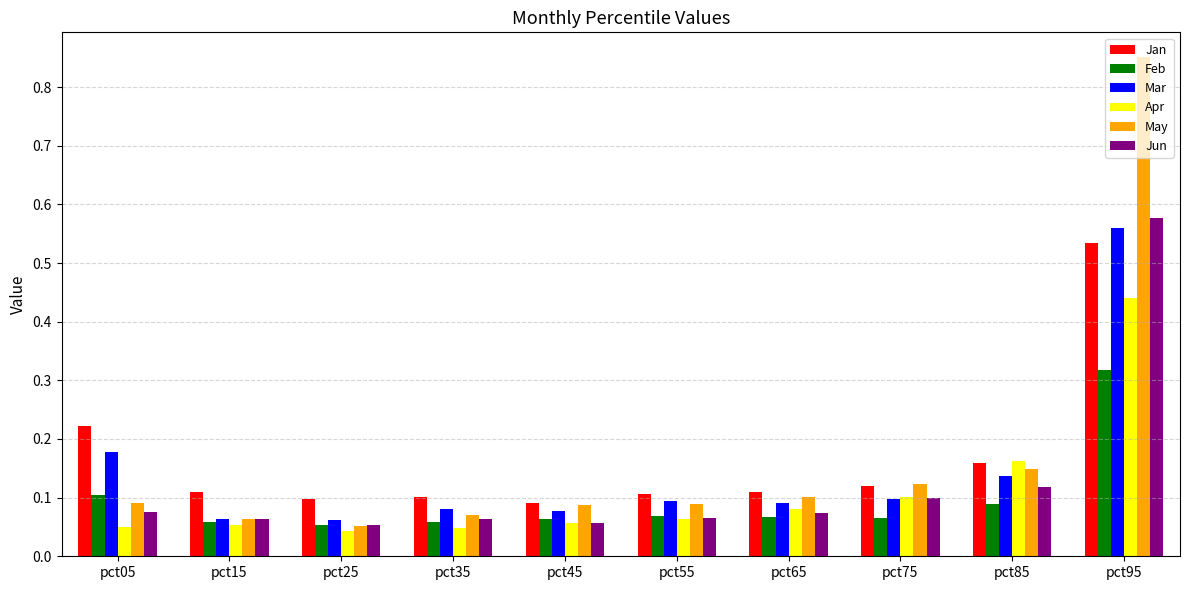

What are all the series names shown in the legend?

Jan, Feb, Mar, Apr, May, Jun